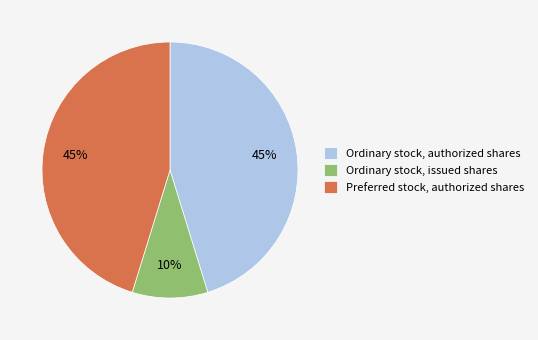

Between Ordinary stock, issued shares and Preferred stock, authorized shares, which is larger?

Preferred stock, authorized shares